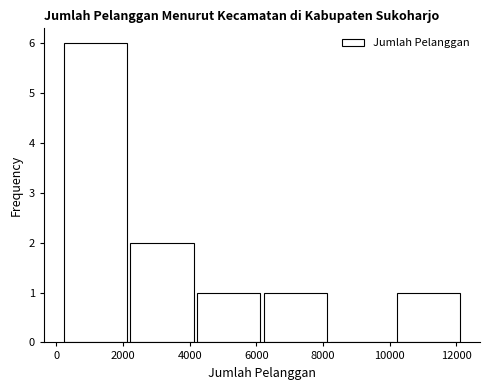

What is the height of the bar covering 6200 to 8200 on the x-axis? Neither the bar edges nor the heights are printed on the chart, so give them approximately, as read against the axes.

1